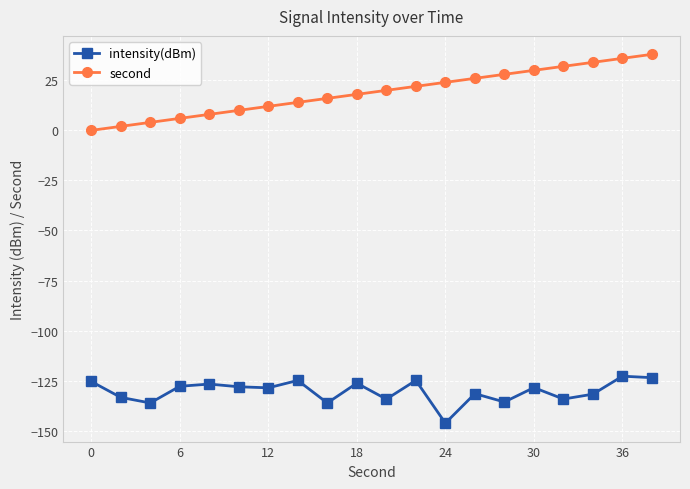

What is the average value of the intensity(dBm) series?

-130.4